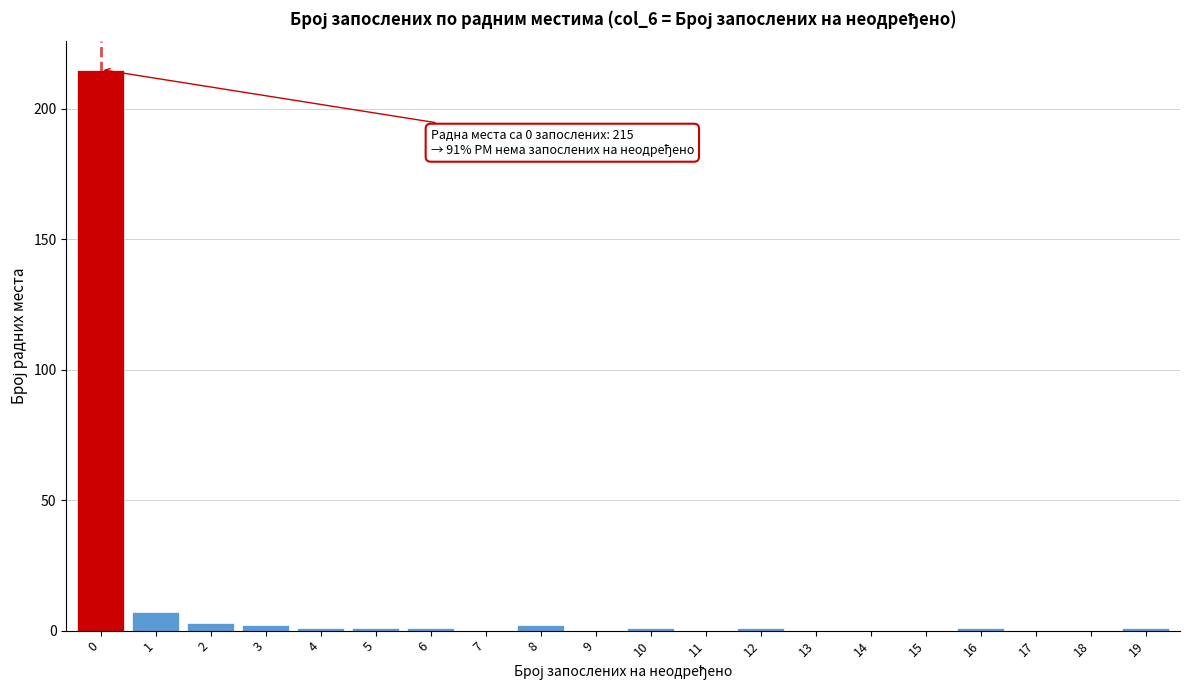

Reading left to right, list all the values displayed in this chart.

0=215	1=7	2=3	3=2	4=1	5=1	6=1	7=0	8=2	9=0	10=1	11=0	12=1	13=0	14=0	15=0	16=1	17=0	18=0	19=1